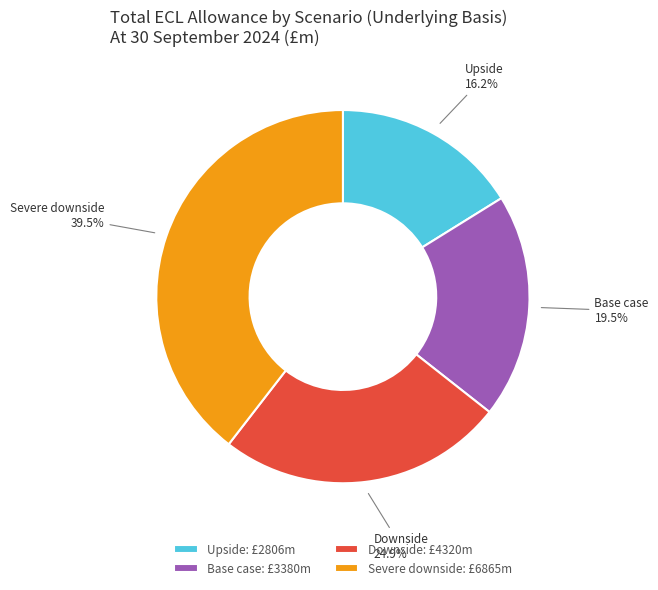

To the nearest percent, what is the difference between the Downside and Base case slice percentages?

5%